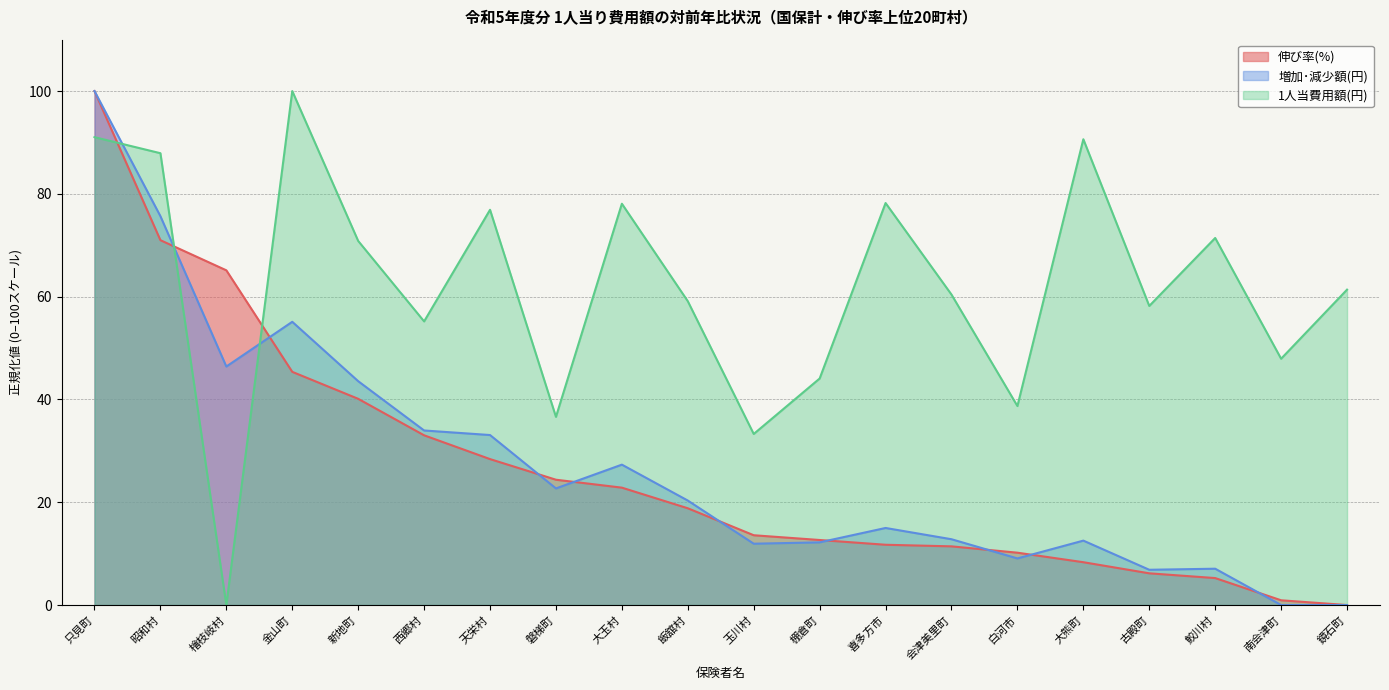

What is the total value across all series at 天栄村?

138.4